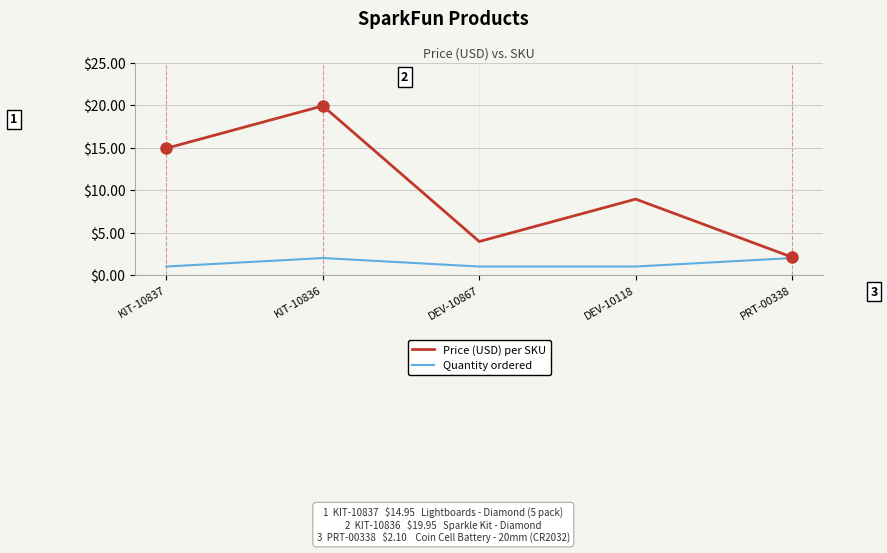

What position from the right is KIT-10837?

5